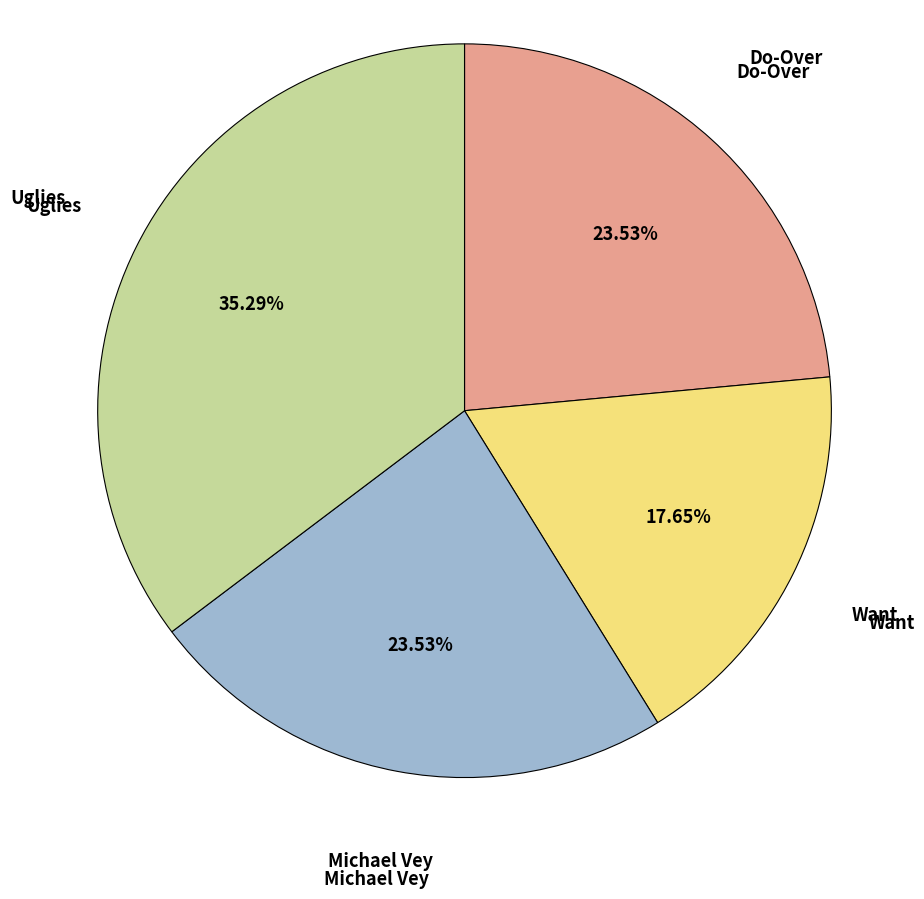

How many segments does this pie chart have?

4